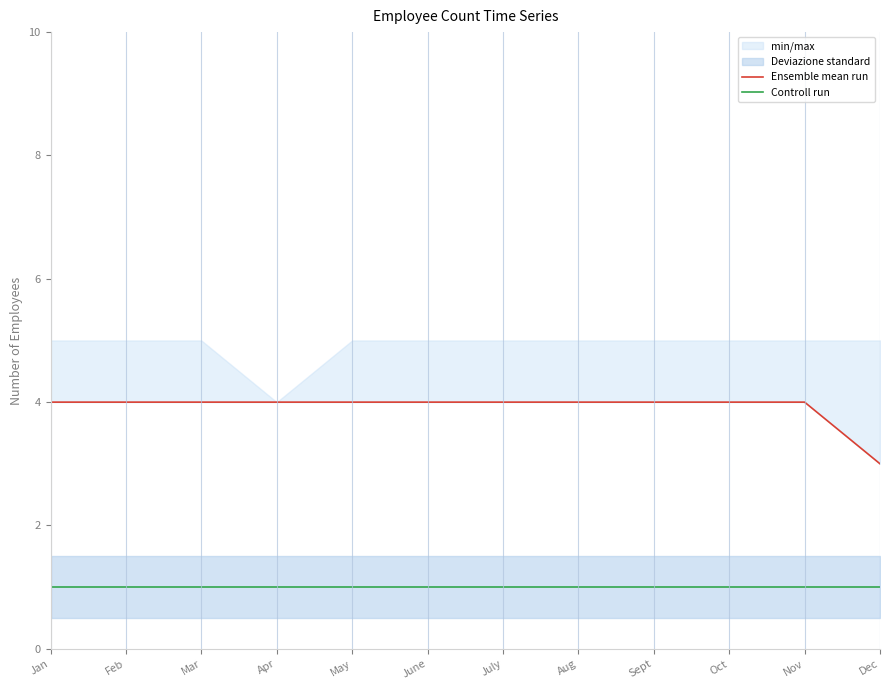

True or false: Controll run and Ensemble mean run cross at least once.

False